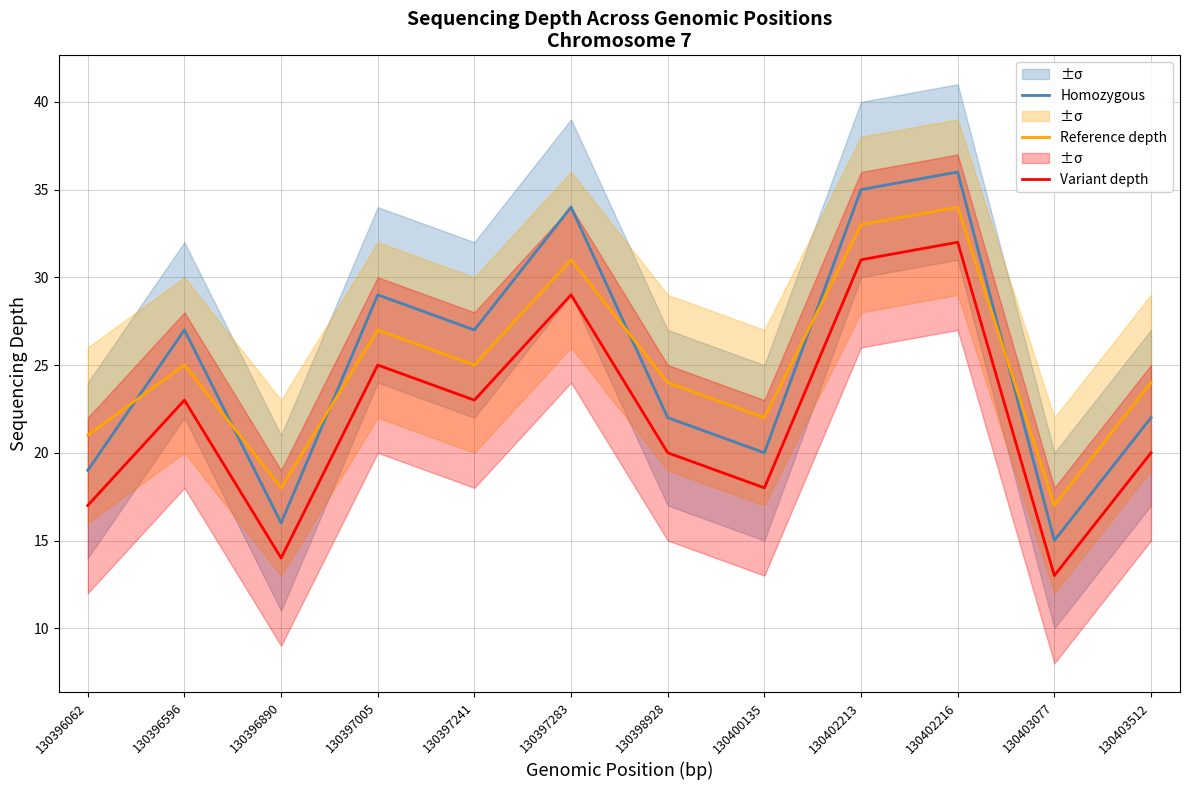

How many lines are shown in the chart?

3